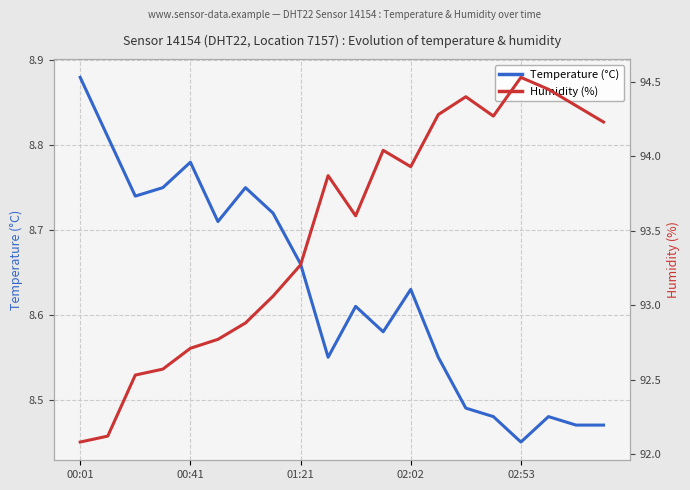

Is it true that Temperature (°C) equals 13.2 at 00:41?

False